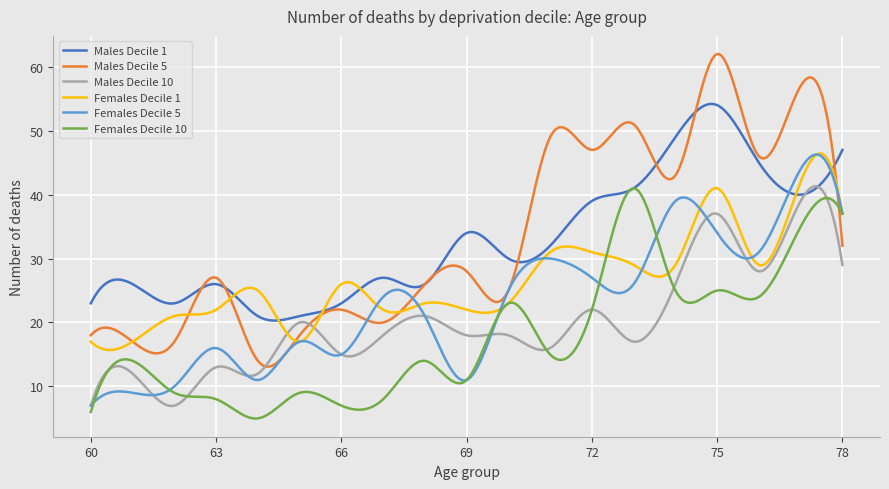

What are all the series names shown in the legend?

Males Decile 1, Males Decile 5, Males Decile 10, Females Decile 1, Females Decile 5, Females Decile 10